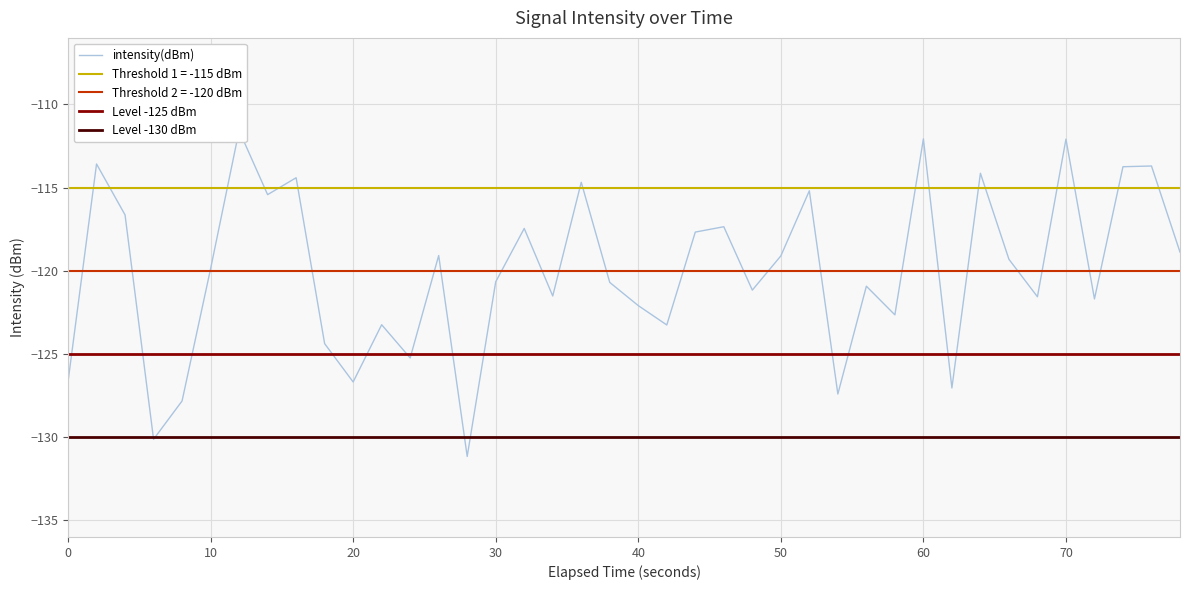

Reading right to left, list all the values displayed in this chart.

-118.9	-113.7	-113.7	-121.7	-112.1	-121.6	-119.3	-114.1	-127.0	-112.1	-122.6	-120.9	-127.4	-115.2	-119.1	-121.2	-117.4	-117.7	-123.3	-122.1	-120.7	-114.7	-121.5	-117.5	-120.7	-131.2	-119.1	-125.2	-123.2	-126.7	-124.4	-114.4	-115.4	-111.6	-119.9	-127.8	-130.1	-116.6	-113.6	-126.7